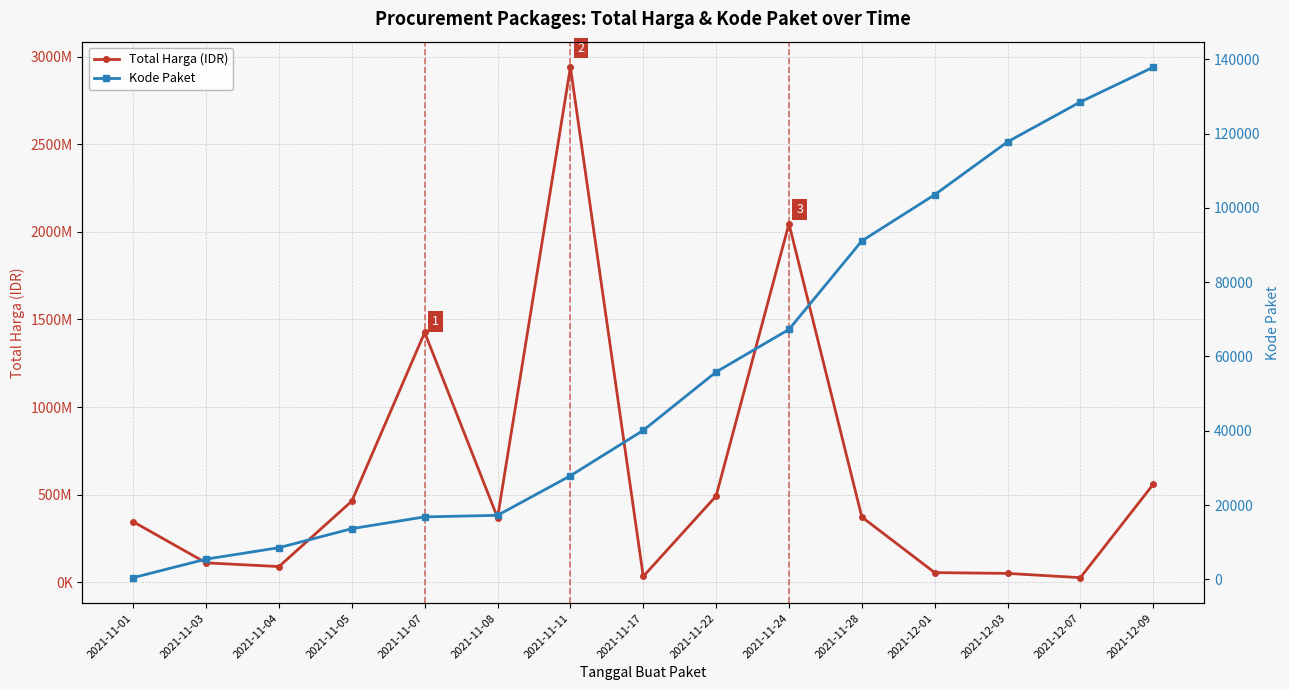

At which label does Total Harga (IDR) first exceed 369565800?

2021-11-05